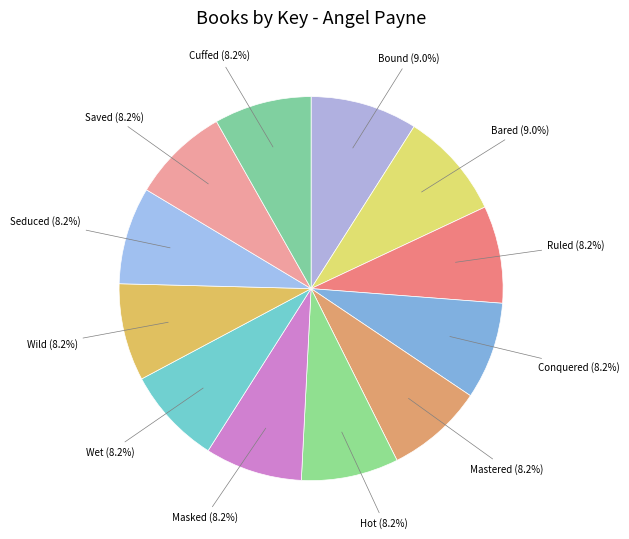

Which has a higher value, Cuffed or Bared?

Bared